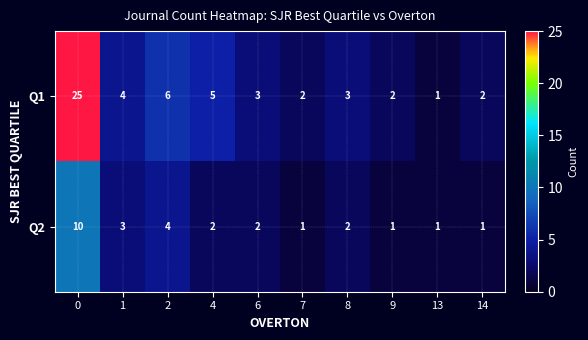

What is the maximum value shown in the chart?

25